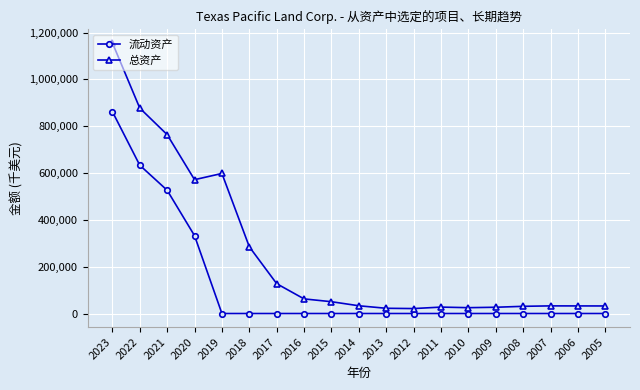

Rank the series by their average value, from highest to lowest.

总资产, 流动资产